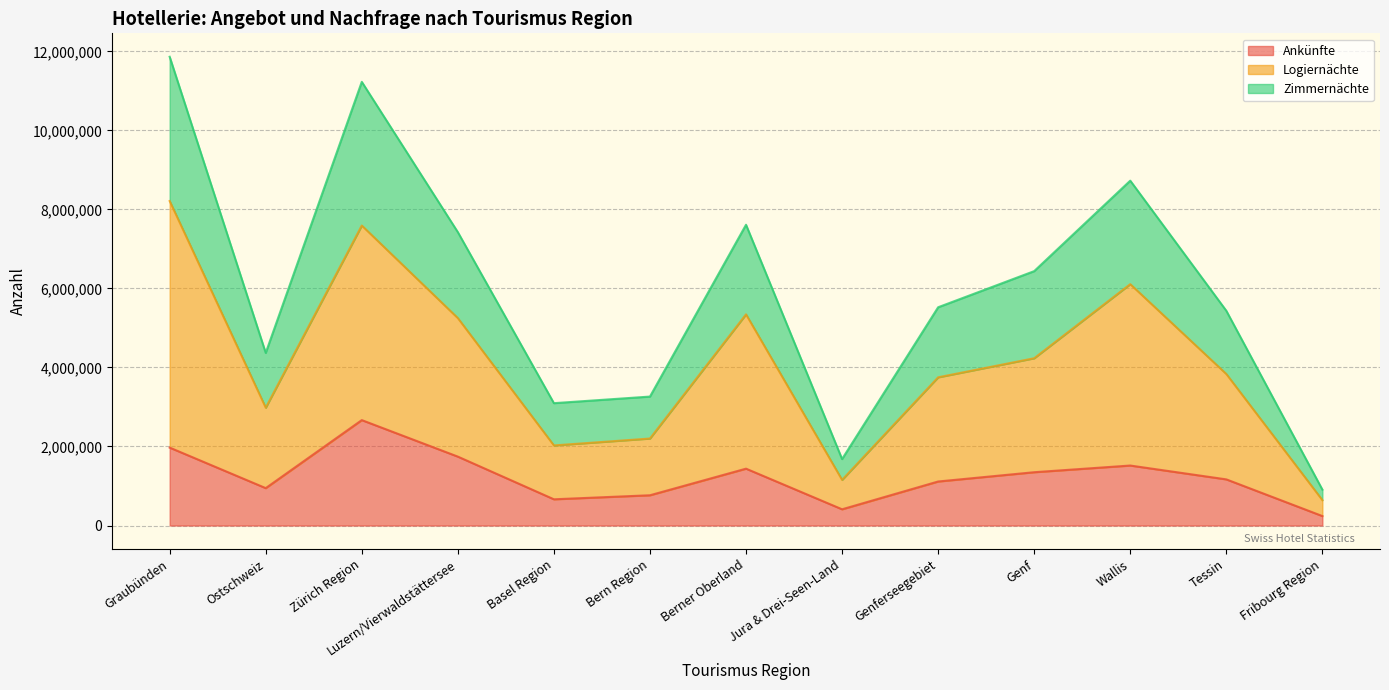

The Ankünfte series shows 765711 at Bern Region. True or false?

True